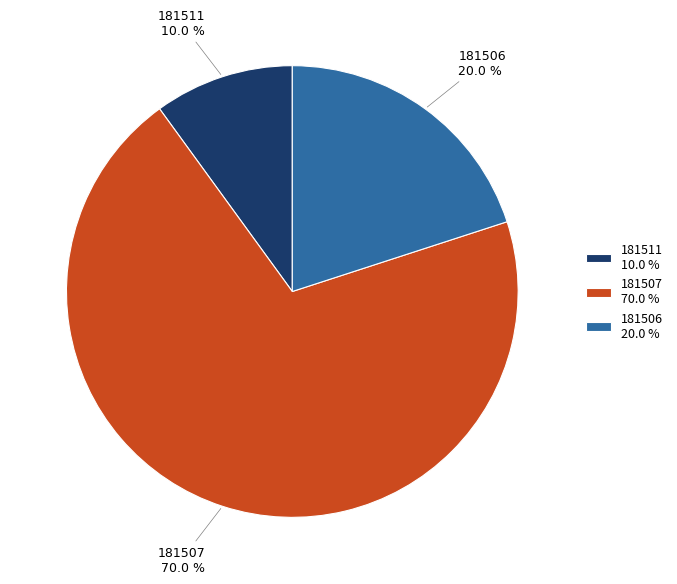

Which slice is the largest?

181507